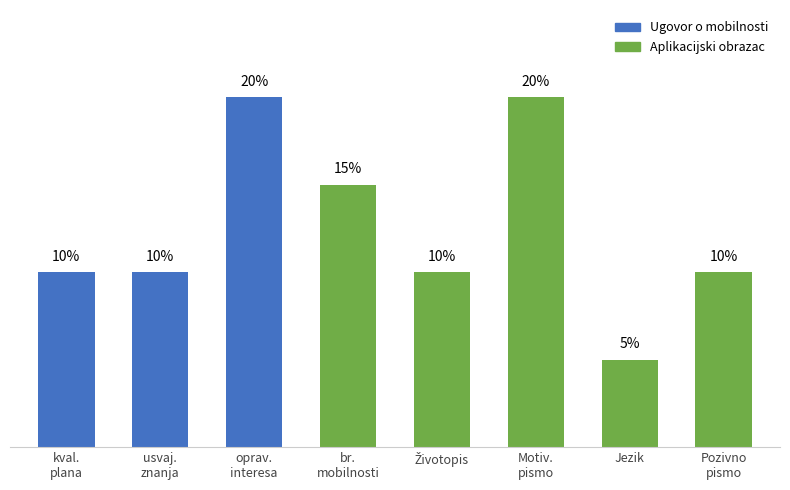

What is the label of the 7th bar from the left?

Jezik